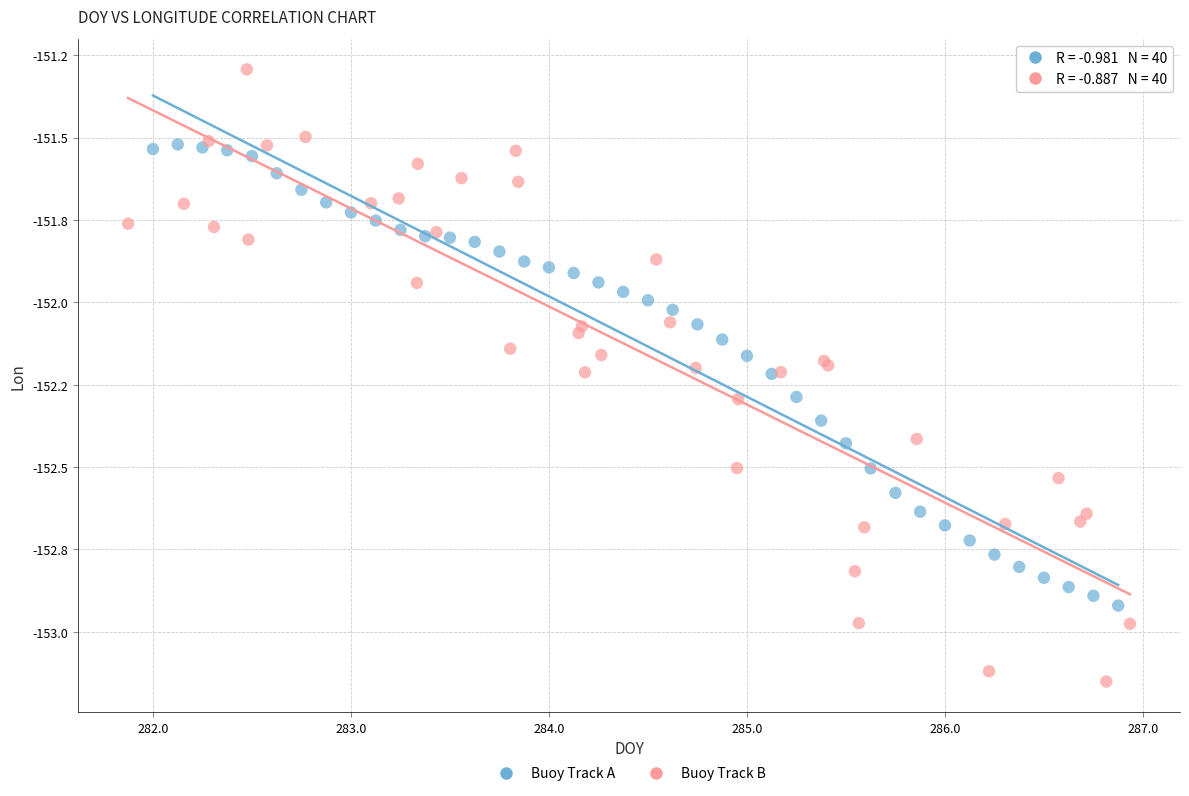

Which series contains the lowest Y value?

Buoy Track B